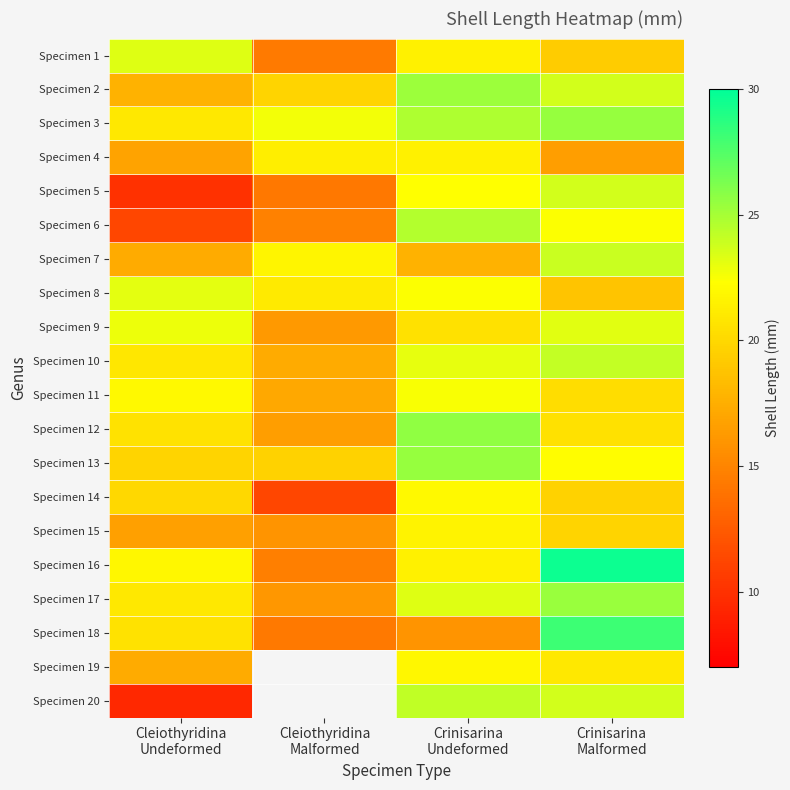

Between Crinisarina
Undeformed and Crinisarina
Malformed, which is larger?

Crinisarina
Undeformed